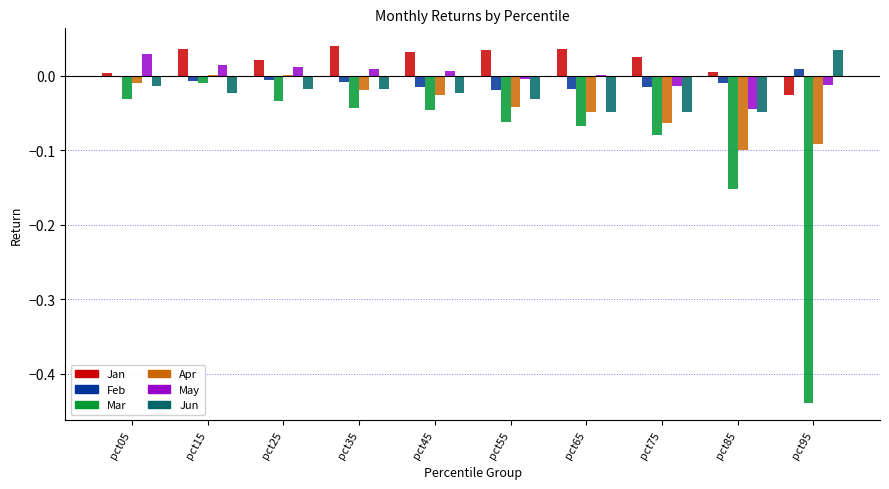

True or false: Jun has a value of -0.0 at pct35.

True